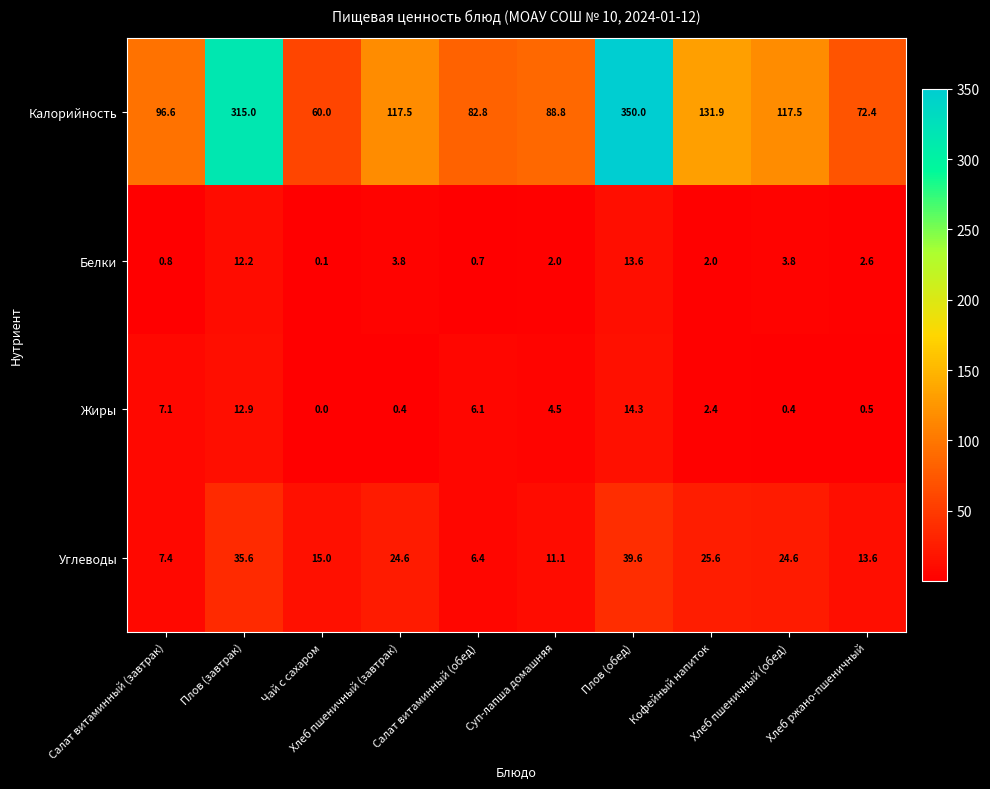

True or false: Жиры has a value of 0.8 at Хлеб ржано-пшеничный.

False